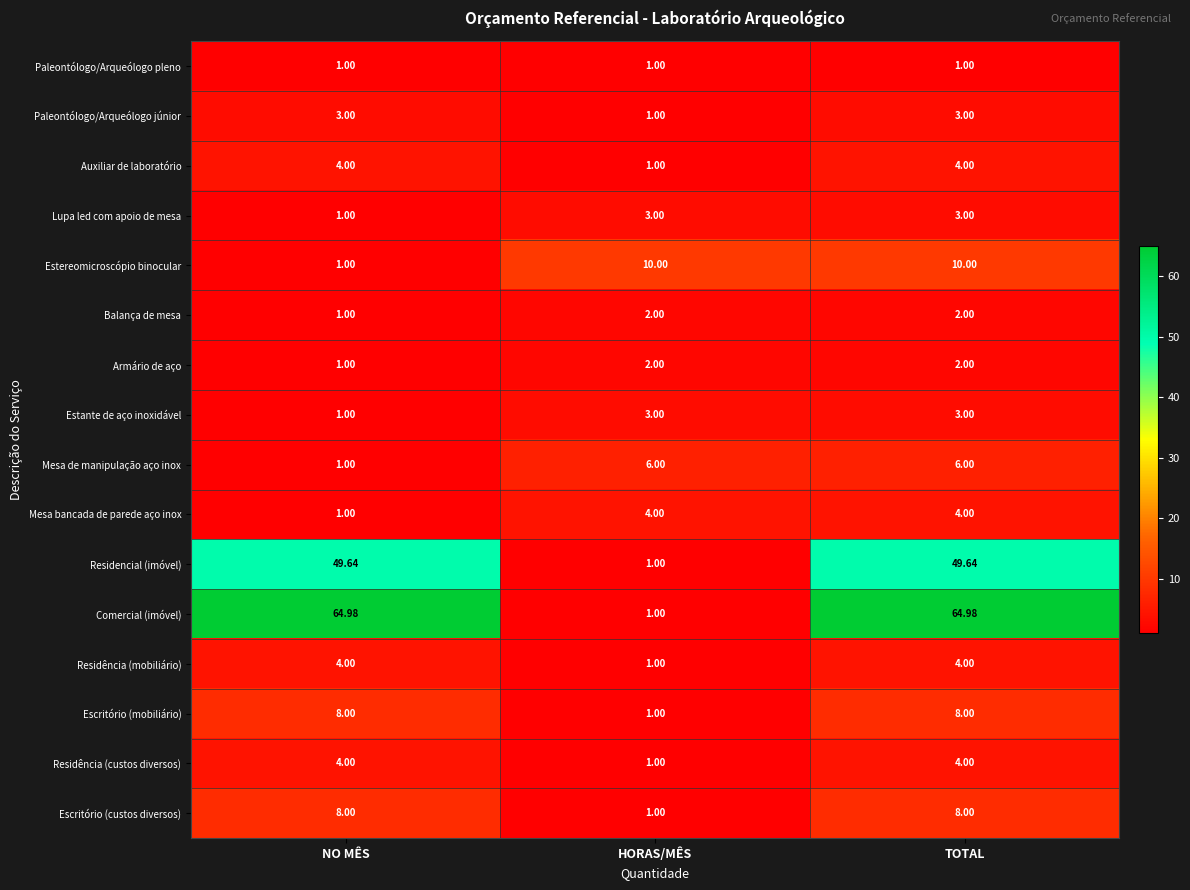

Which series has the largest total across all categories?

Comercial (imóvel)